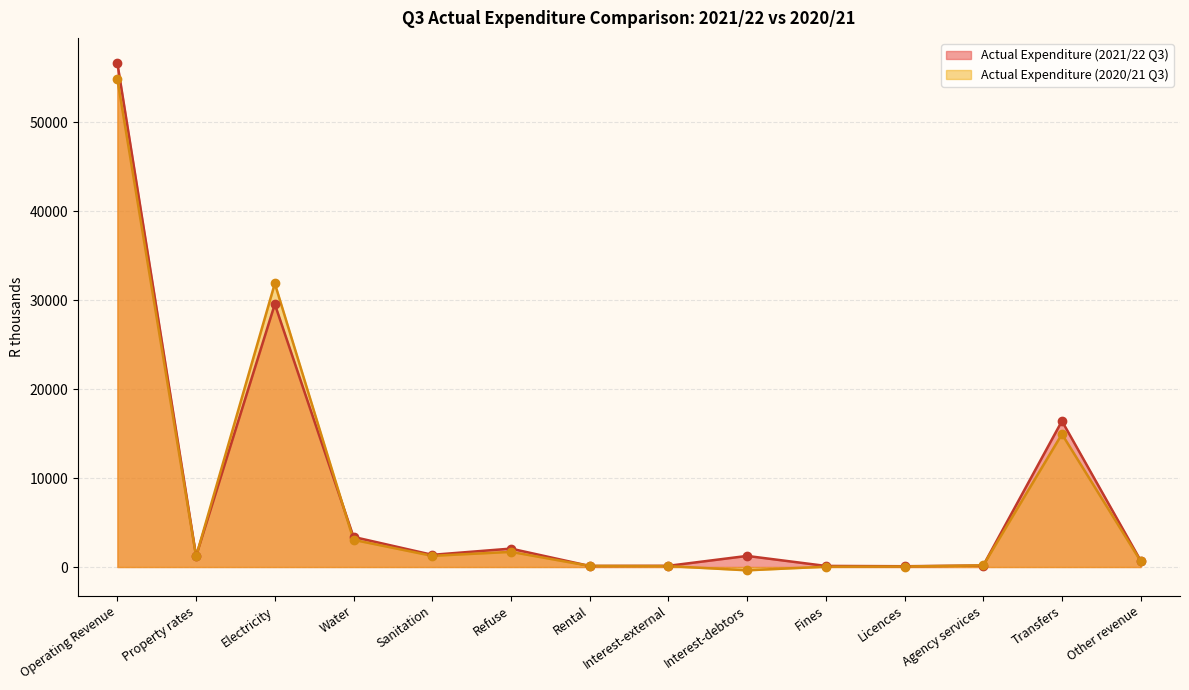

What are all the series names shown in the legend?

Actual Expenditure (2021/22 Q3), Actual Expenditure (2020/21 Q3)